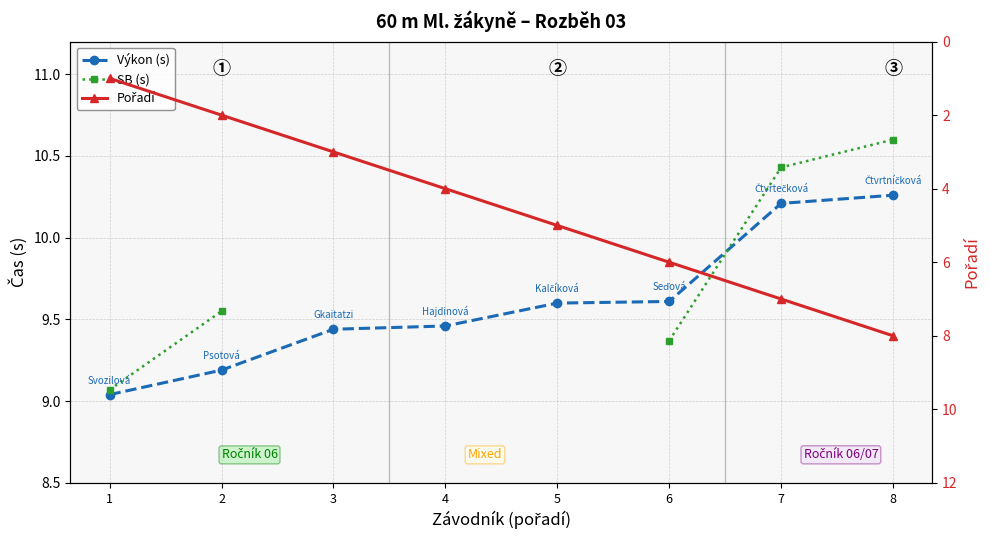

What is the minimum value for SB (s)?

9.1